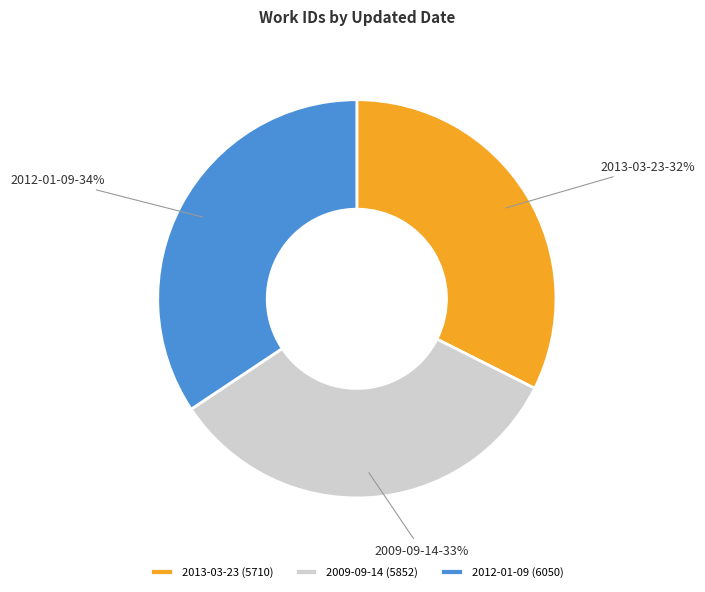

Does 2009-09-14 account for over 50% of the chart?

No